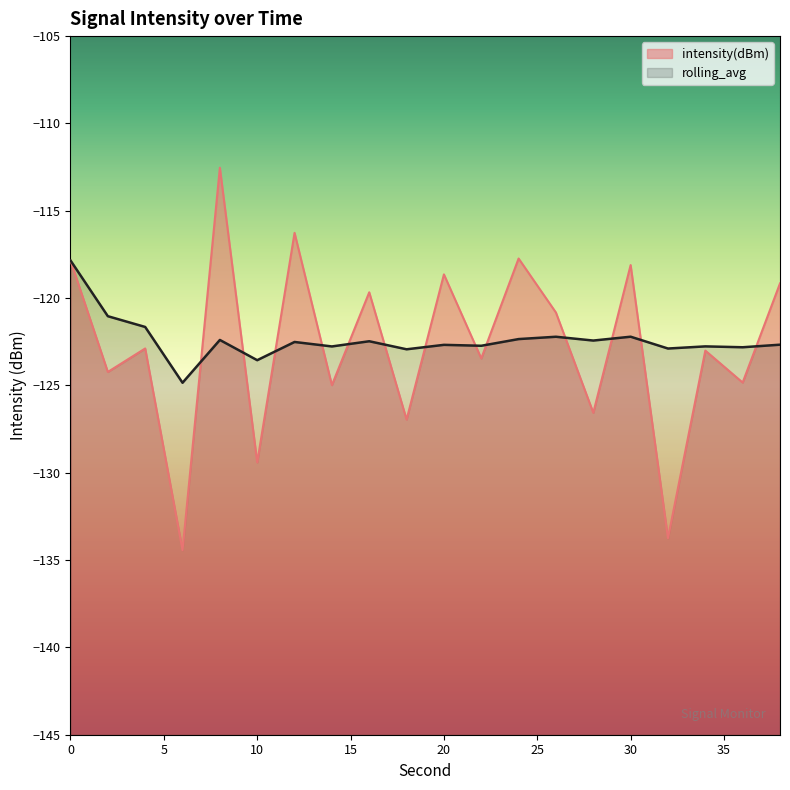

What is the average value of the rolling_avg series?

-122.4